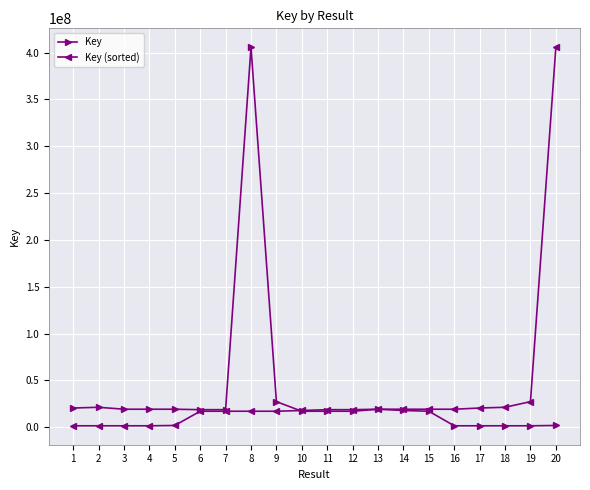

How many lines are shown in the chart?

2